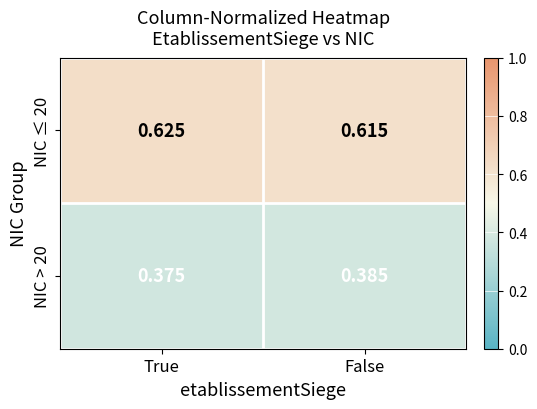

How many series are shown in this chart?

2